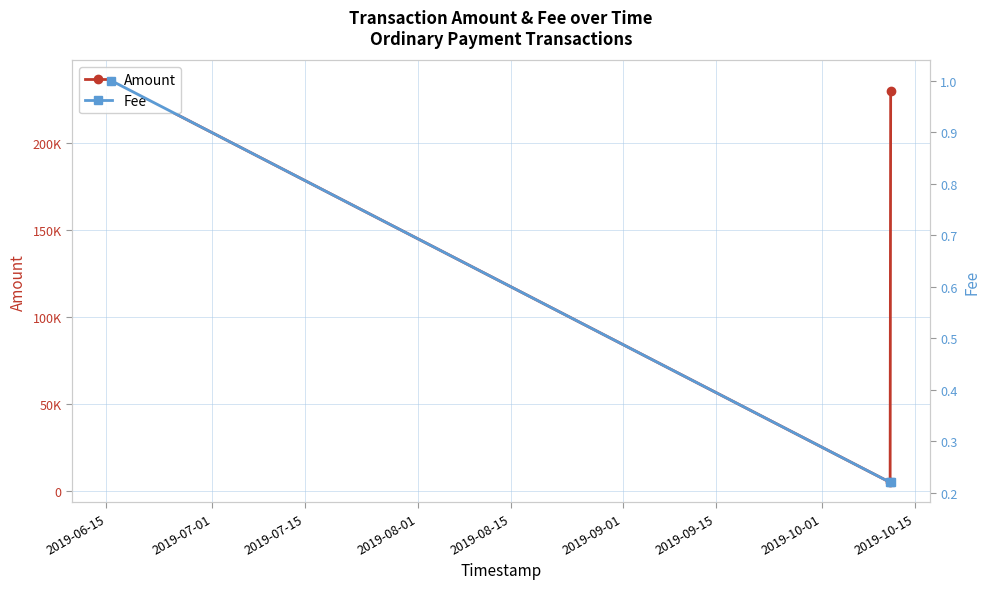

Which has a higher value, 2019-07-15 or 2019-07-01?

2019-07-15